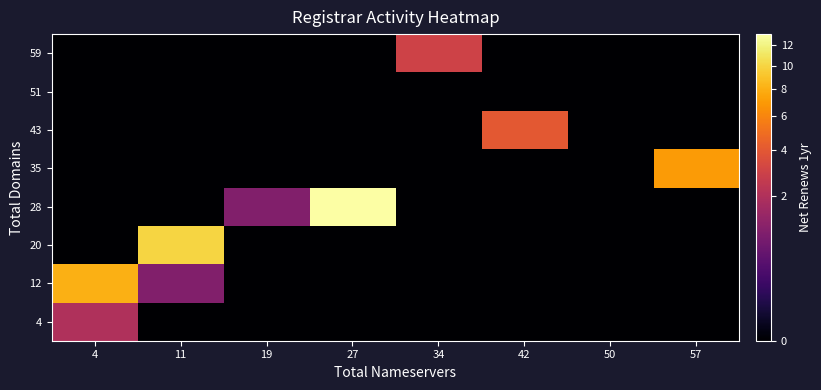

Reading left to right, what are all the values shown in this chart?

4: 4=2	11=0	19=0	27=0	34=0	42=0	50=0	57=0
12: 4=8	11=1	19=0	27=0	34=0	42=0	50=0	57=0
20: 4=0	11=10	19=0	27=0	34=0	42=0	50=0	57=0
28: 4=0	11=0	19=1	27=13	34=0	42=0	50=0	57=0
35: 4=0	11=0	19=0	27=0	34=0	42=0	50=0	57=7
43: 4=0	11=0	19=0	27=0	34=0	42=4	50=0	57=0
51: 4=0	11=0	19=0	27=0	34=0	42=0	50=0	57=0
59: 4=0	11=0	19=0	27=0	34=3	42=0	50=0	57=0